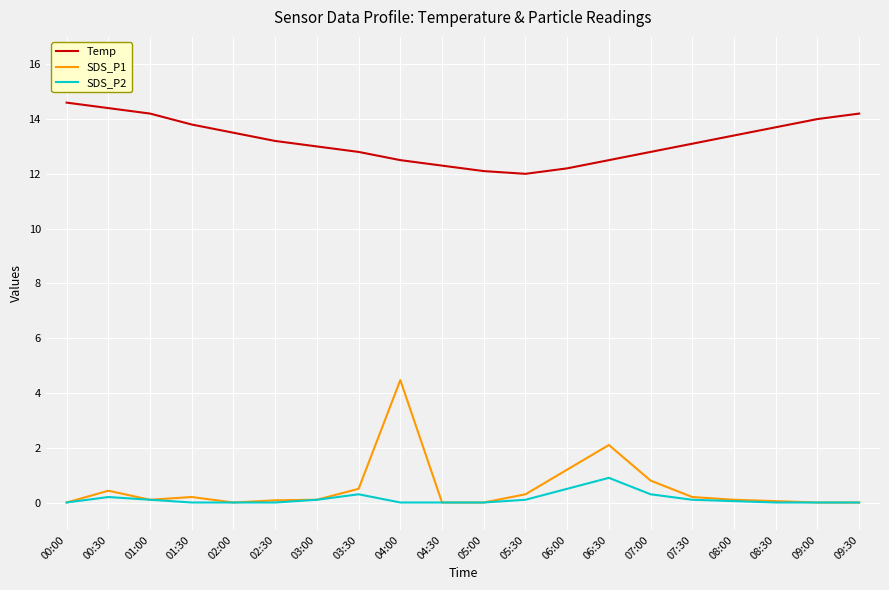

Which series changed the most between 05:30 and 09:30?

Temp